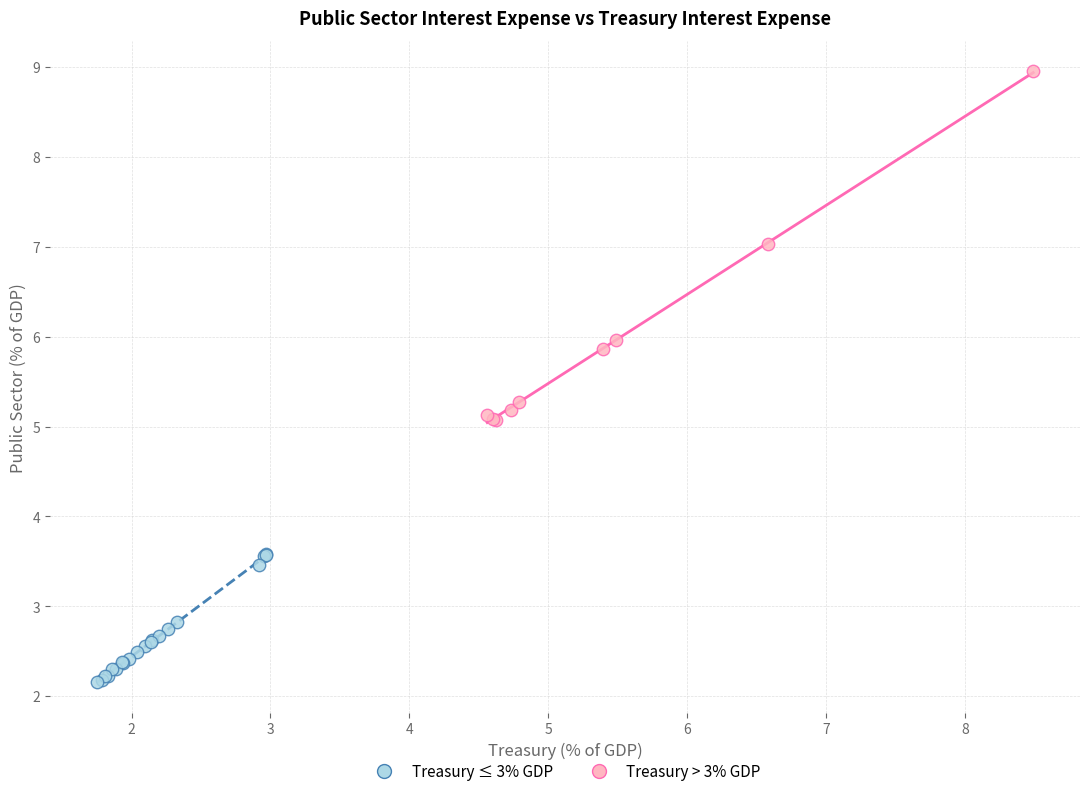

Which series has the largest Y range (max minus min)?

Treasury > 3% GDP